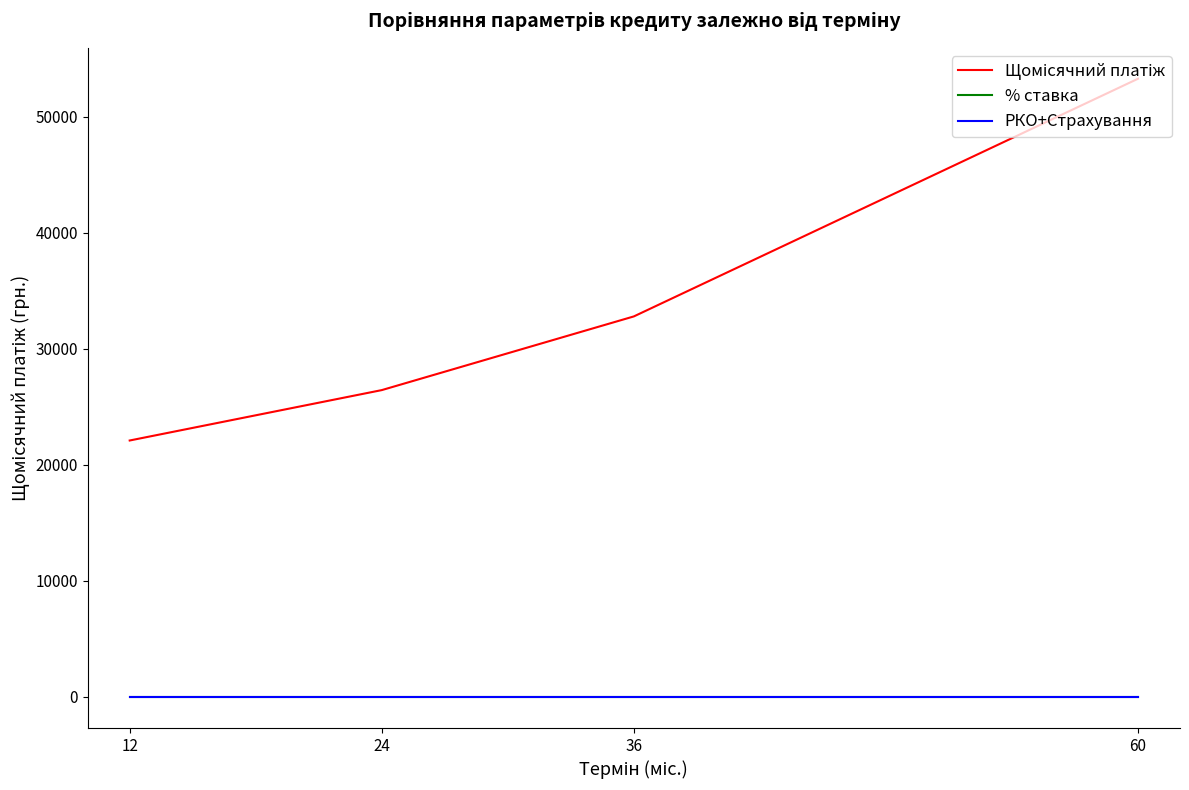

Is this an area chart (filled region under the line)?

No